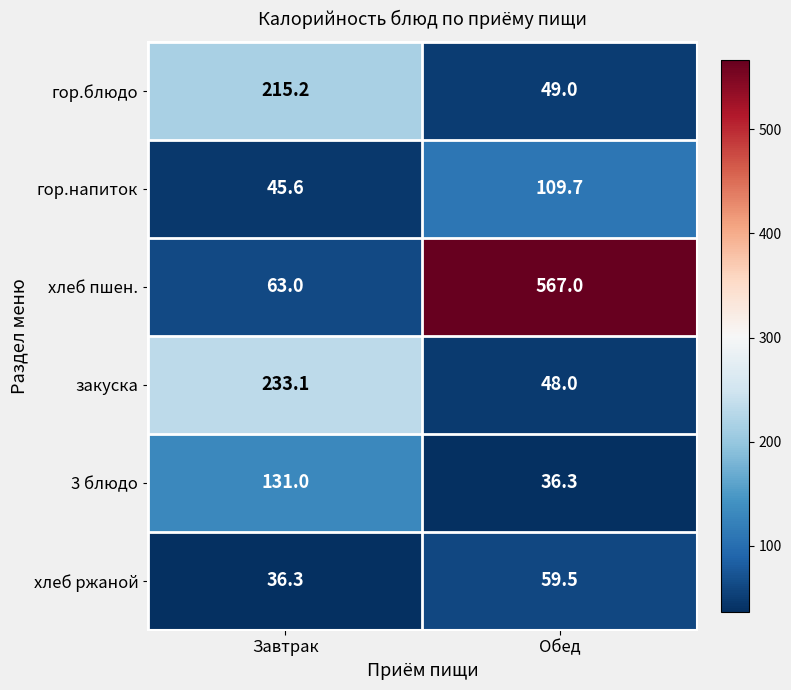

What is the spread (max minus min) of values at Завтрак?

196.8